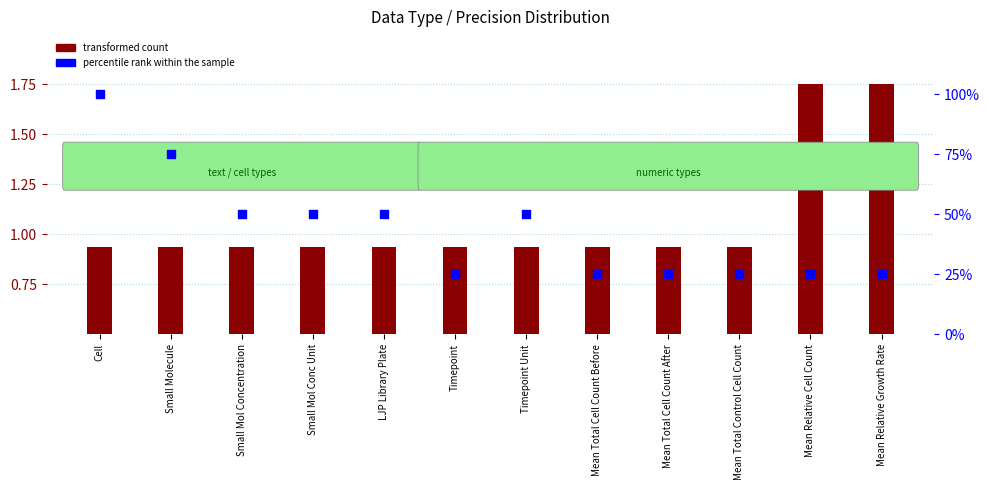

What are all the series names shown in the legend?

transformed count, percentile rank within the sample